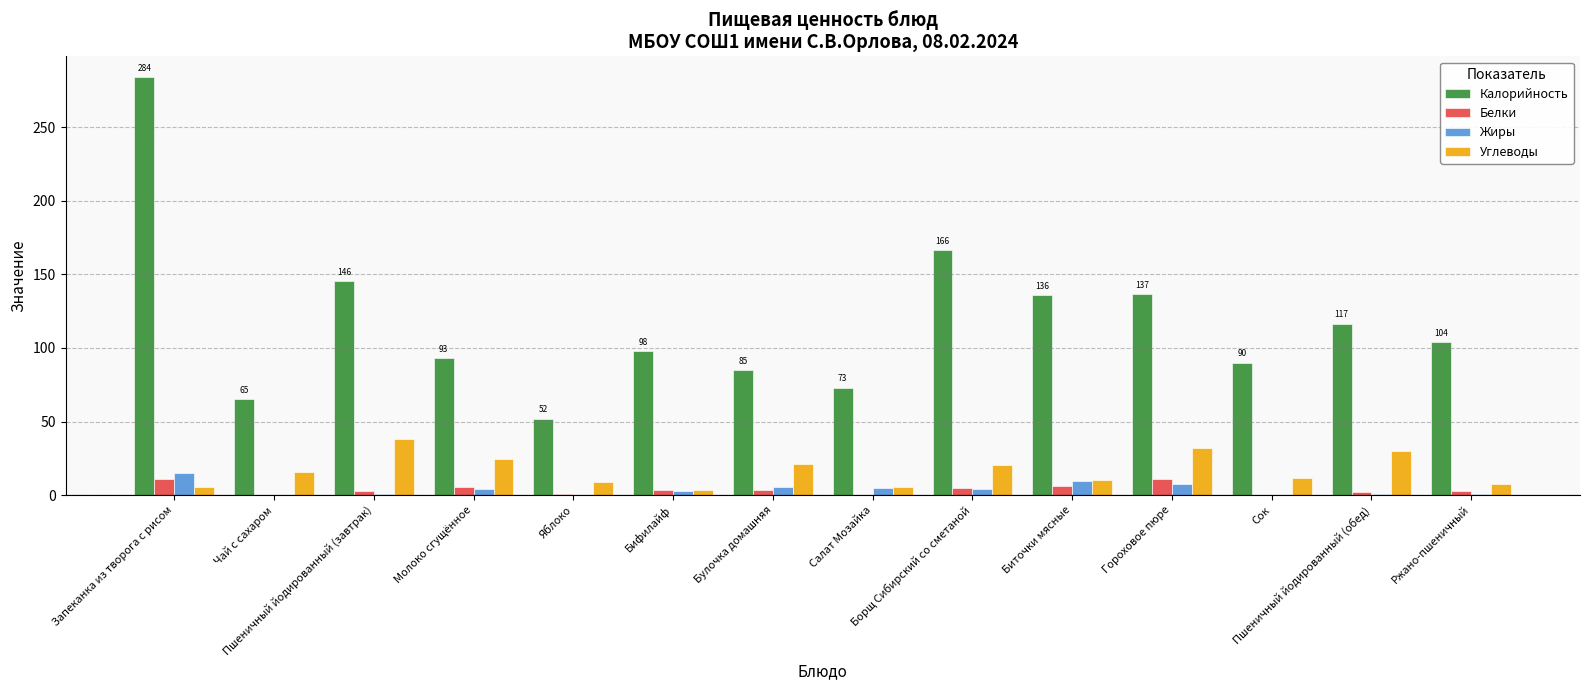

What is the average value of the Калорийность series?

117.5